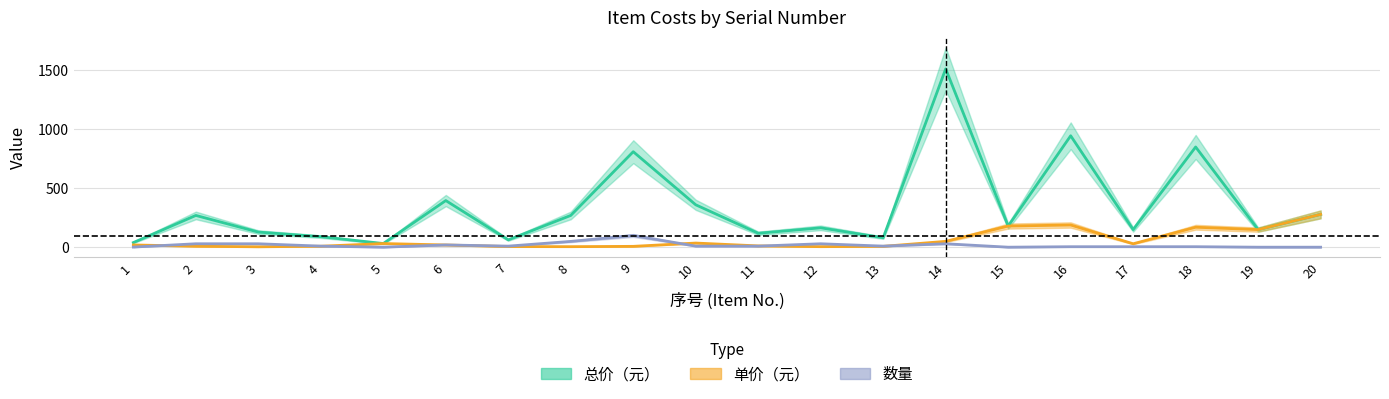

What is the difference between the maximum and minimum values in the 总价（元） series?

1480.0